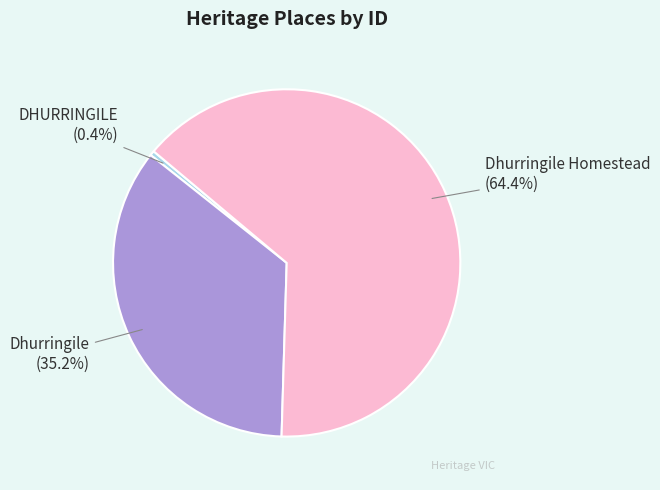

Rank the categories by value from highest to lowest.

Dhurringile Homestead, Dhurringile, DHURRINGILE